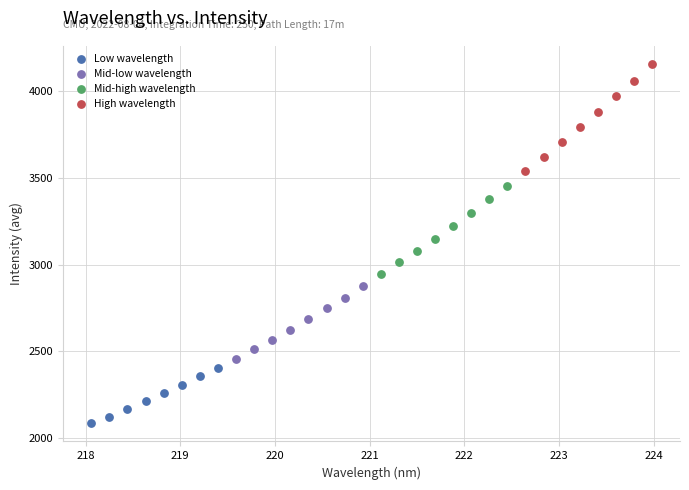

Which series reaches the minimum Y coordinate?

Low wavelength